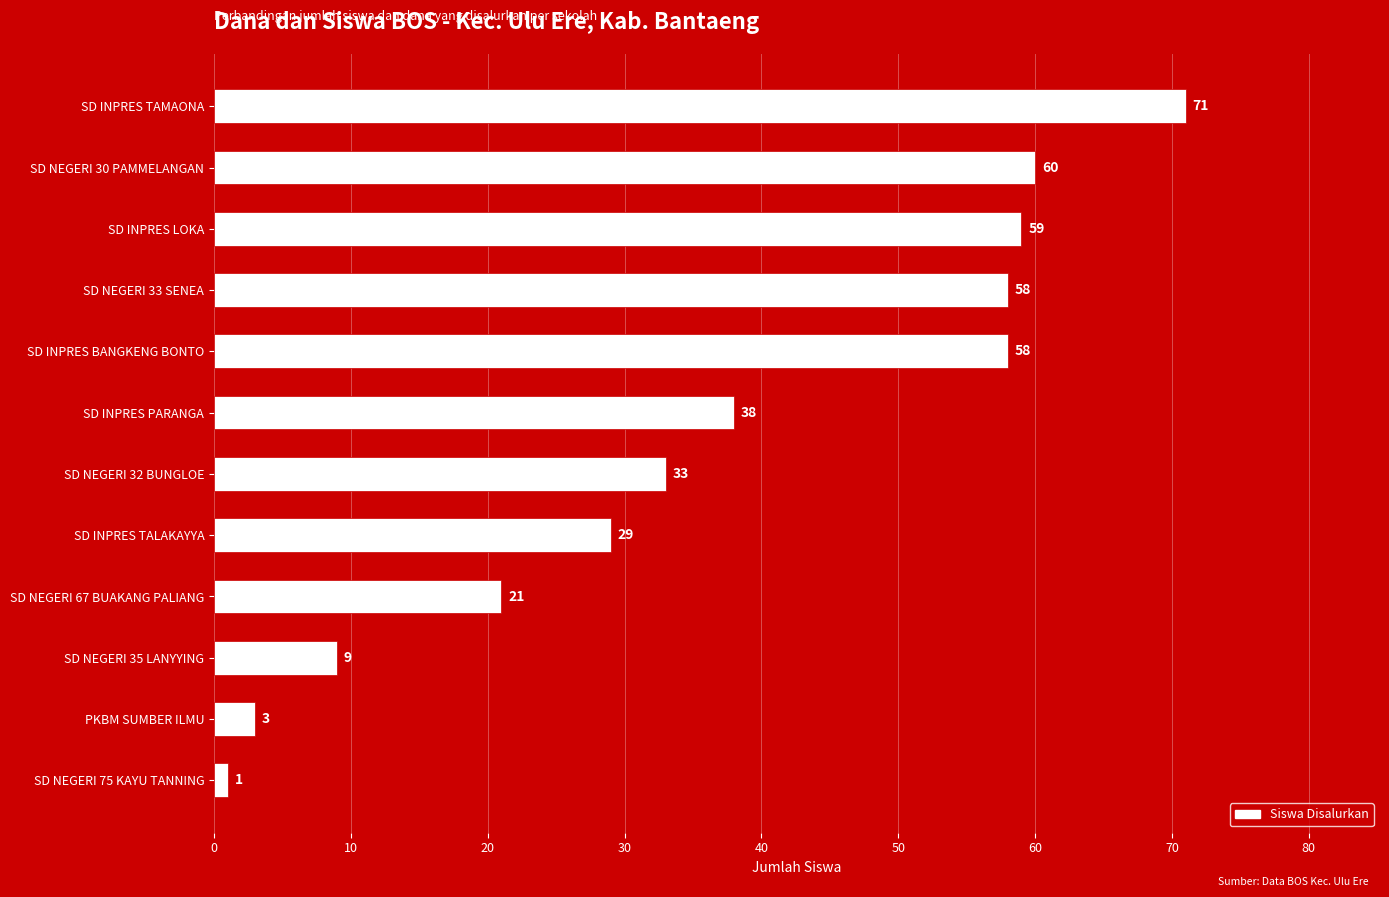

The value at SD NEGERI 75 KAYU TANNING is 1. True or false?

True